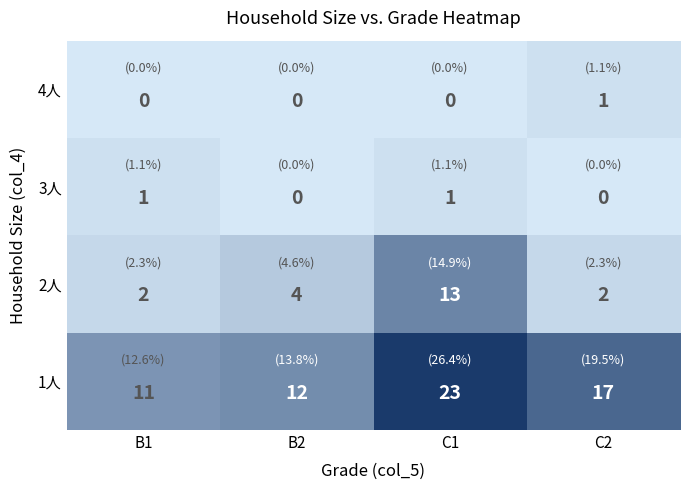

At C2, list the series in order from smallest to largest.

3人, 4人, 2人, 1人